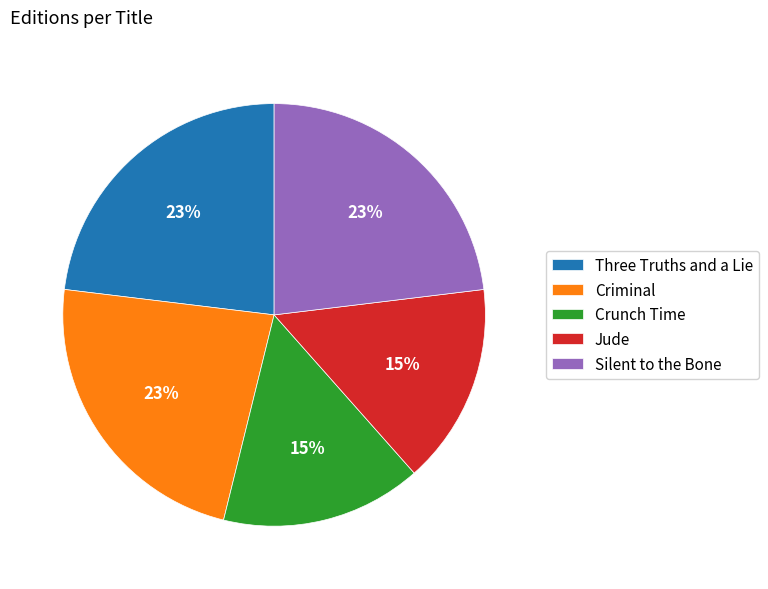

Combined, do Three Truths and a Lie and Crunch Time account for over 50%?

No